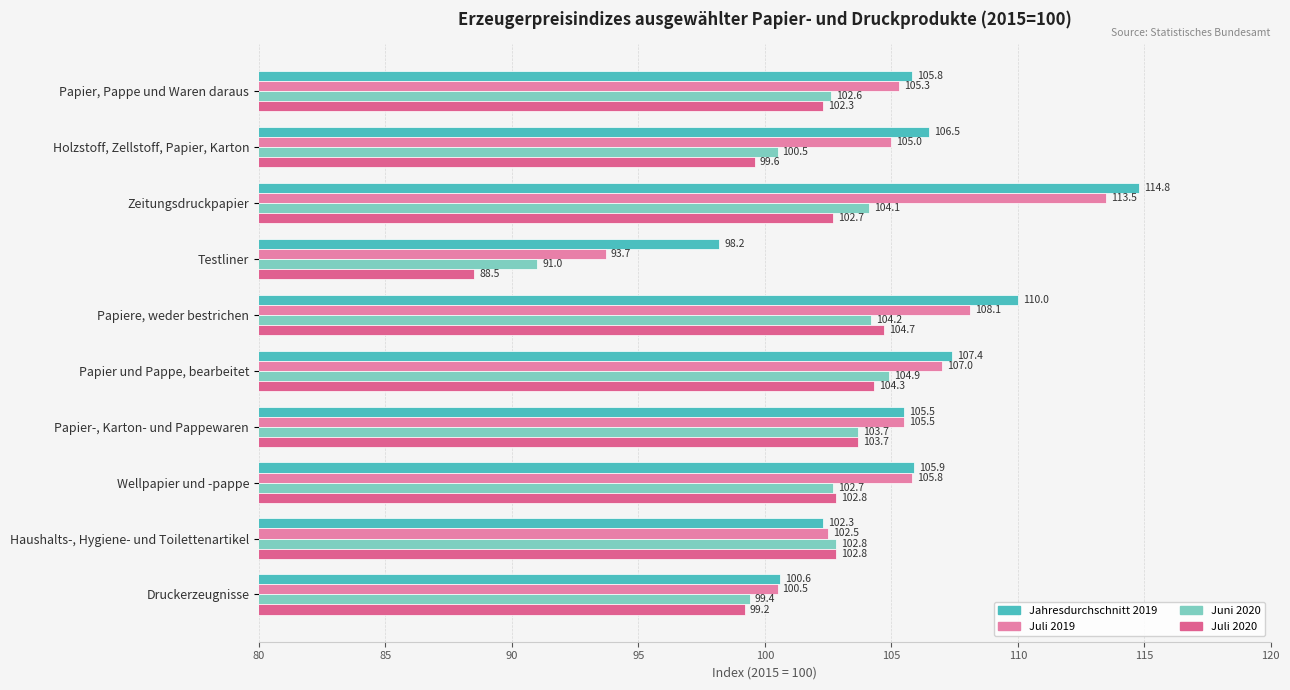

What value does the Juni 2020 series have at Papier und Pappe, bearbeitet?

104.9